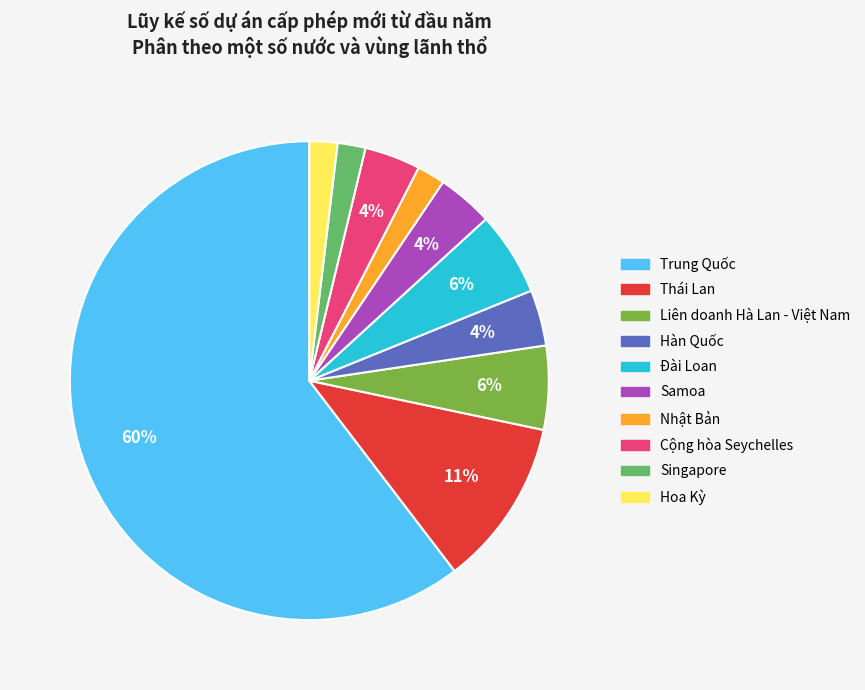

The Hoa Kỳ slice represents 2% of the pie. True or false?

True